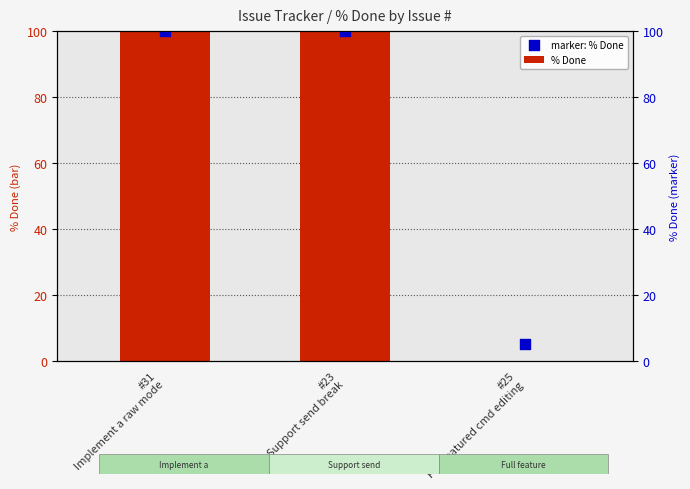

At which category is the sum across all series the highest?

#31
Implement a raw mode